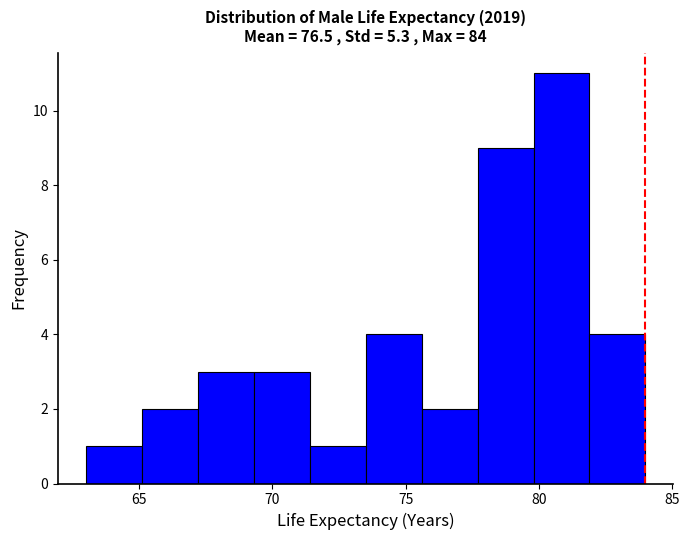

Reading left to right, list every bar in this chart as the range it spans on the x-axis followed by its height. Neither the bar edges nor the heights are printed on the chart, so give them approximately, as read against the axes.

63.0 to 65.1: 1
65.1 to 67.2: 2
67.2 to 69.3: 3
69.3 to 71.4: 3
71.4 to 73.5: 1
73.5 to 75.6: 4
75.6 to 77.7: 2
77.7 to 79.8: 9
79.8 to 81.9: 11
81.9 to 84.0: 4